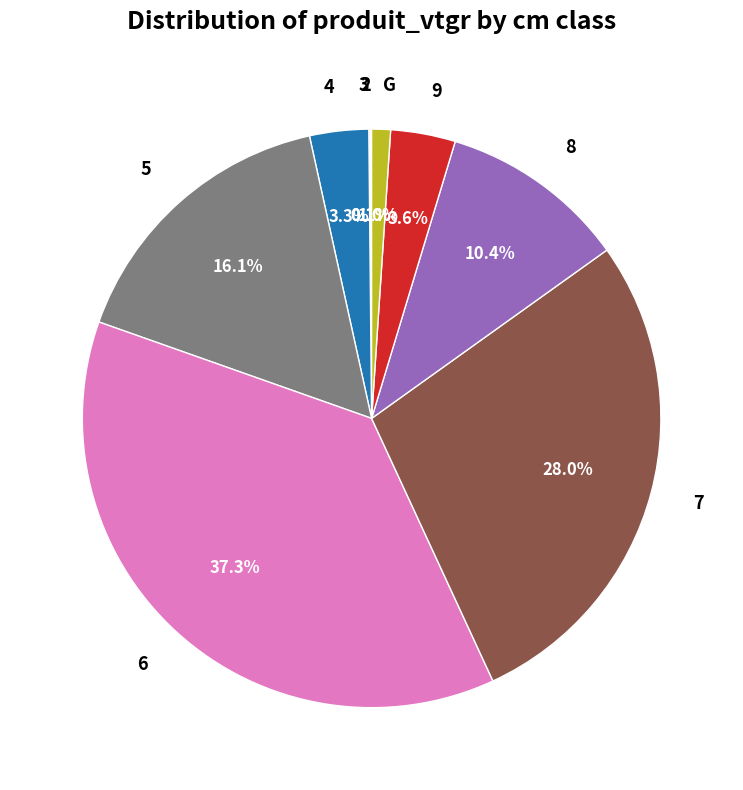

Which category has the biggest portion of the pie?

6